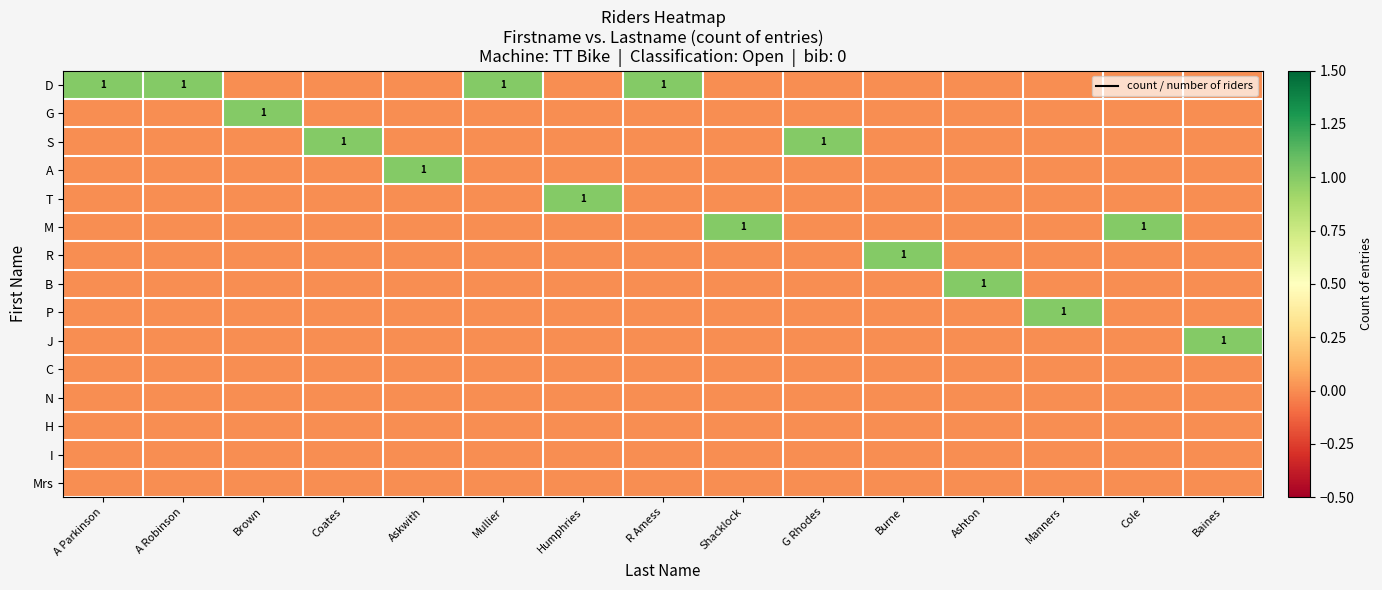

What is the total value across all series at Baines?

1